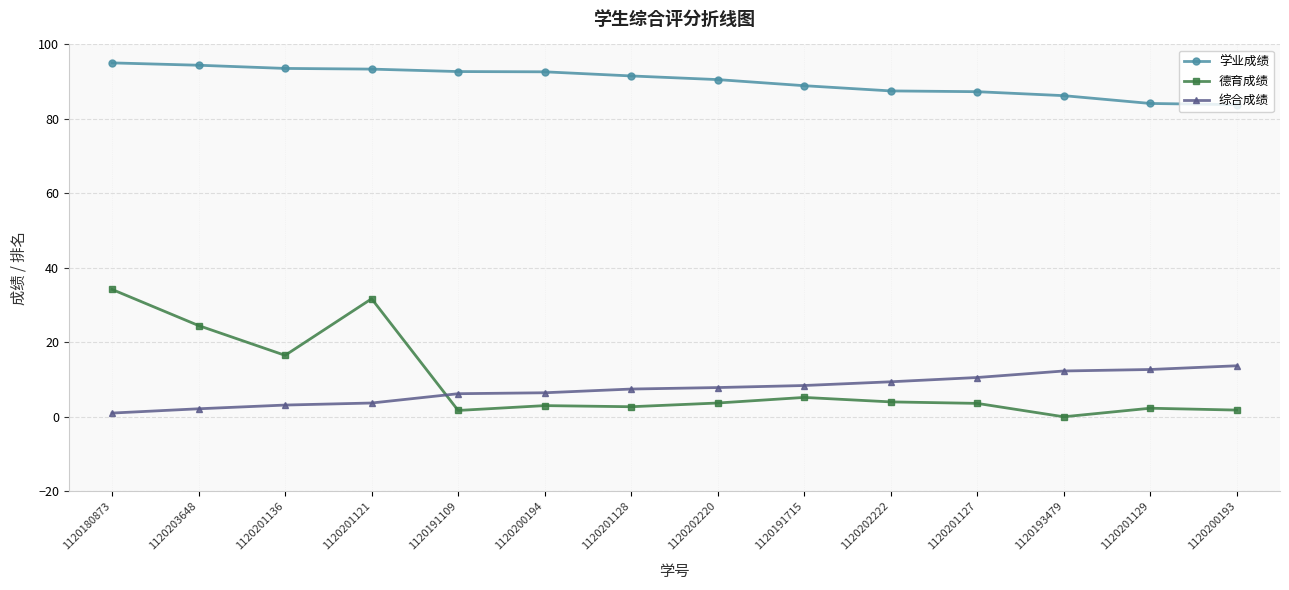

Count the number of data series in this chart.

3